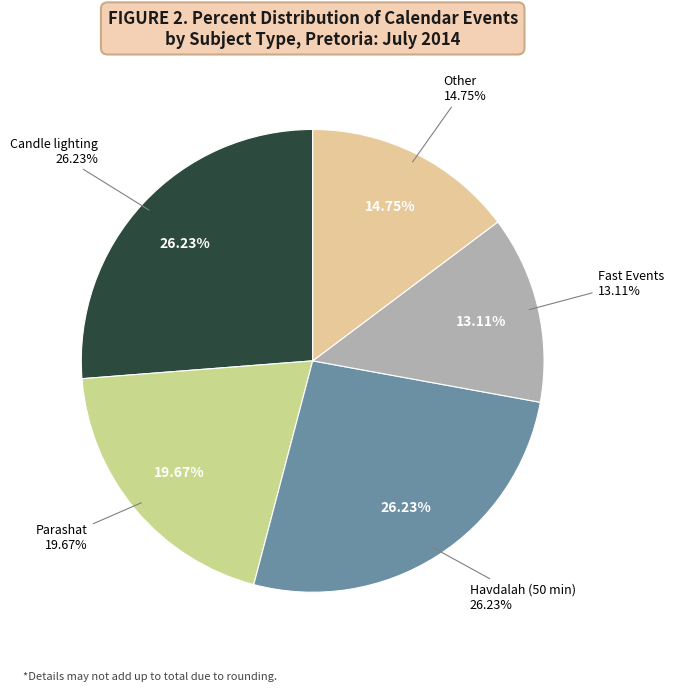

Does Candle lighting account for over 50% of the chart?

No